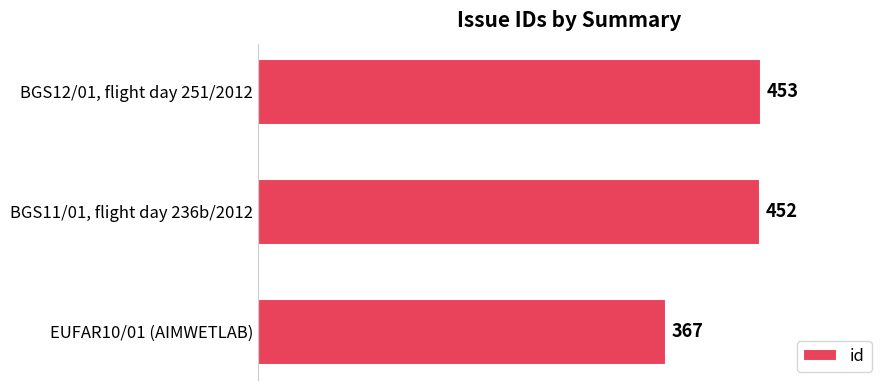

What is the greatest value displayed?

453